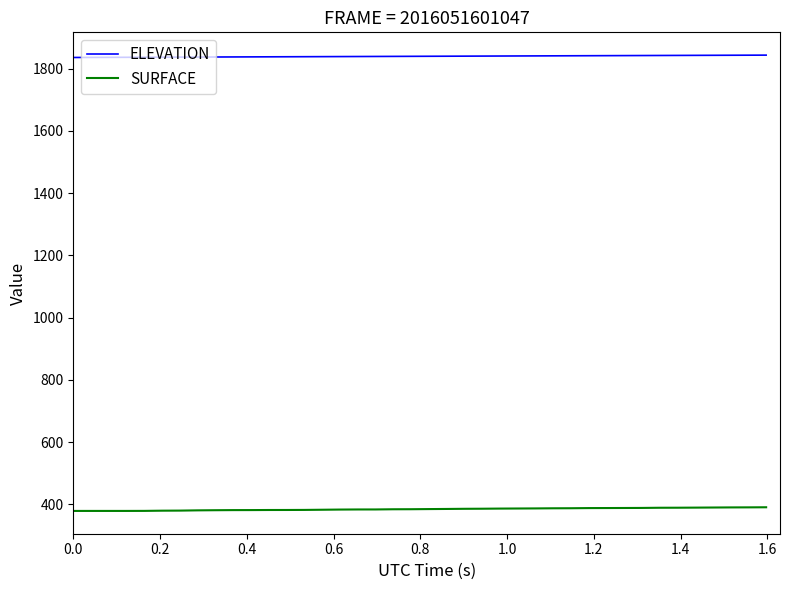

What is the greatest value displayed?

1843.0